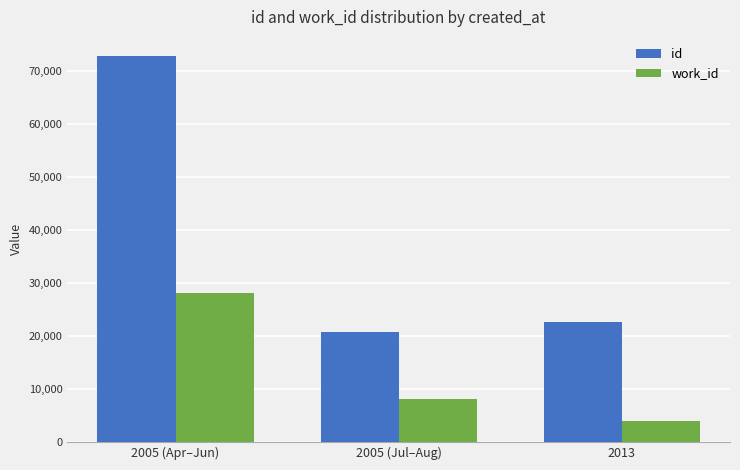

Which series has the largest total across all categories?

id